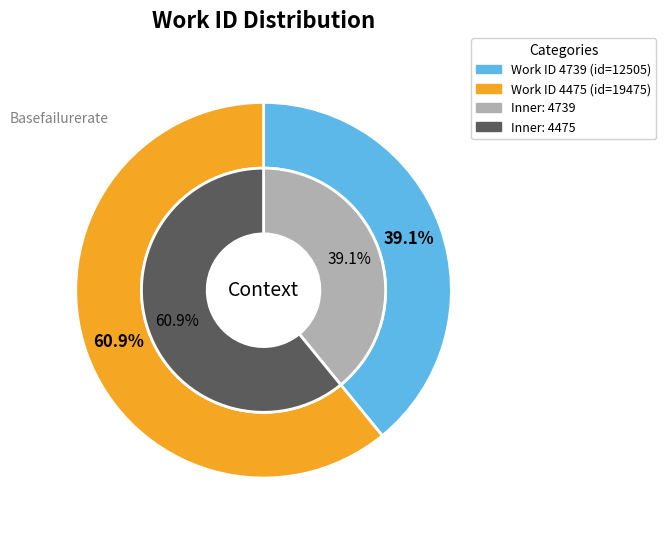

How many segments does this pie chart have?

2